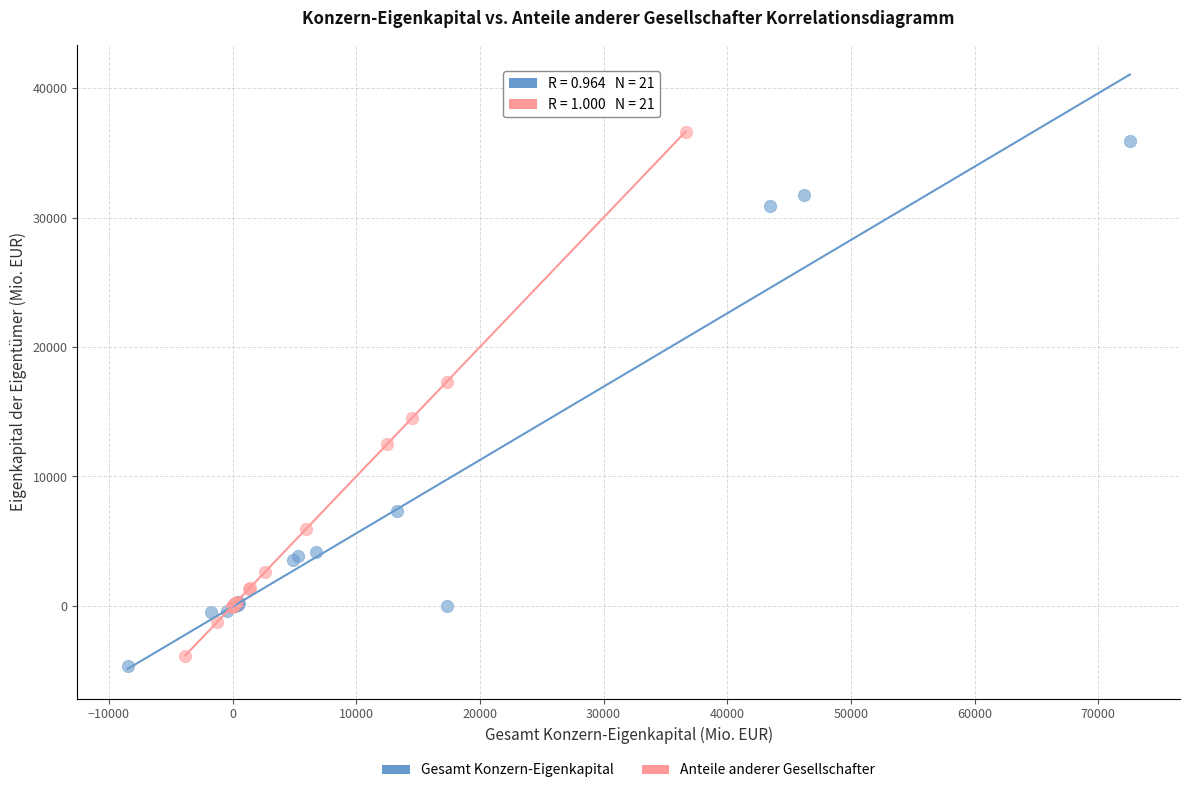

Which series has the largest Y range (max minus min)?

Gesamt Konzern-Eigenkapital